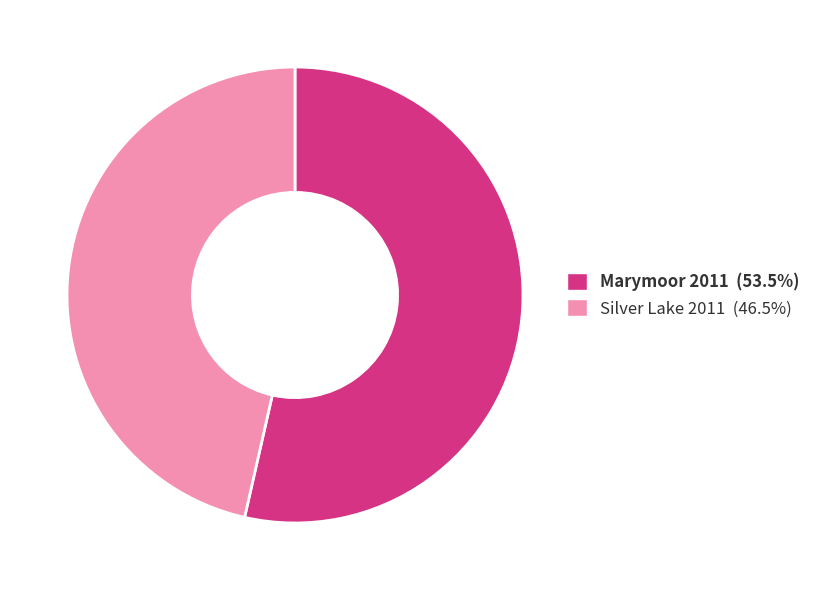

Is it true that Marymoor 2011 is 63% of the pie?

False